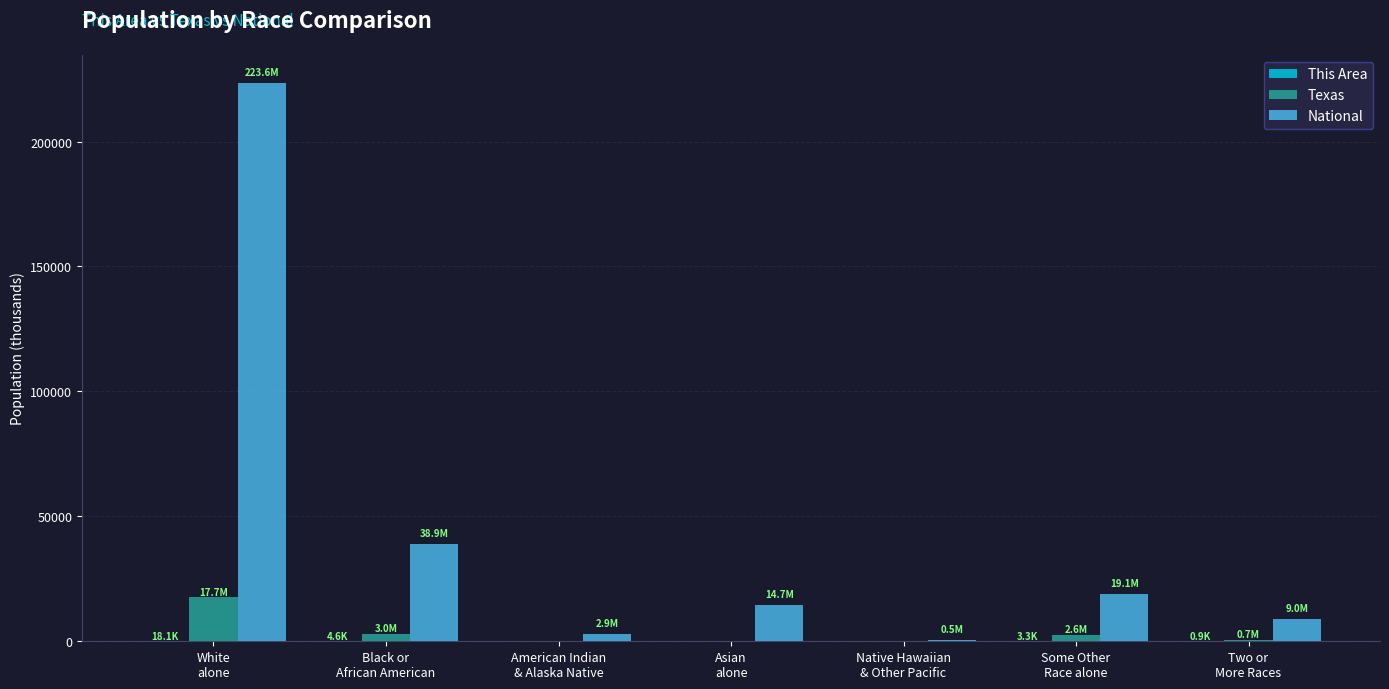

What is the maximum value shown in the chart?

223553.3